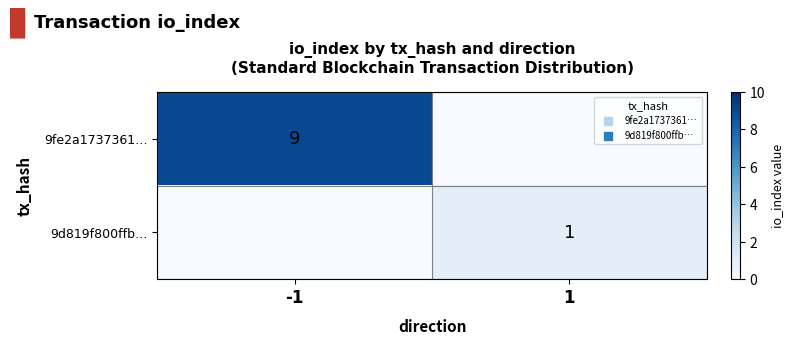

The 9d819f800ffb… series shows 1 at 1. True or false?

True